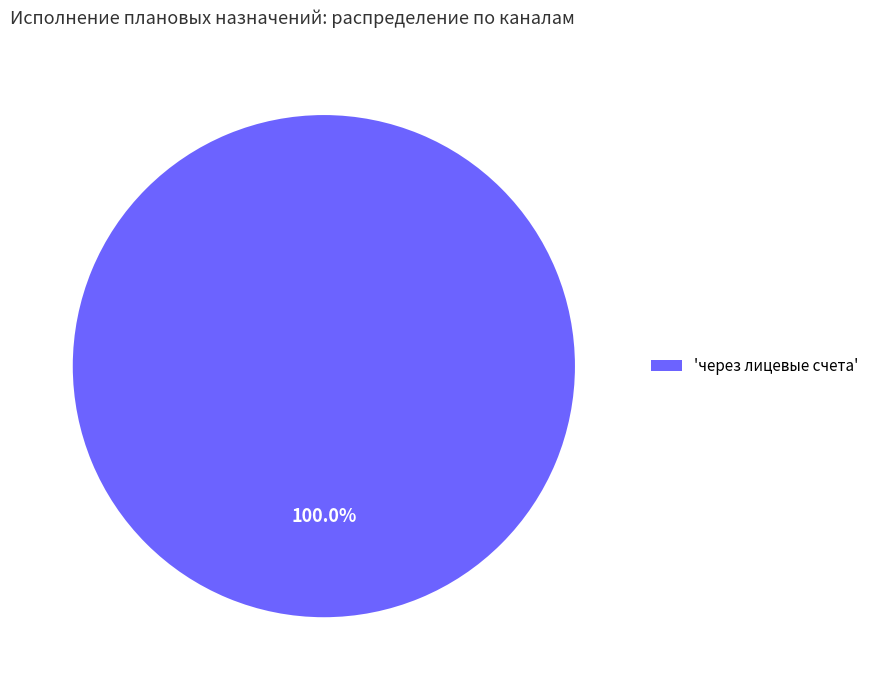

Does 'через лицевые счета' account for over 50% of the chart?

Yes